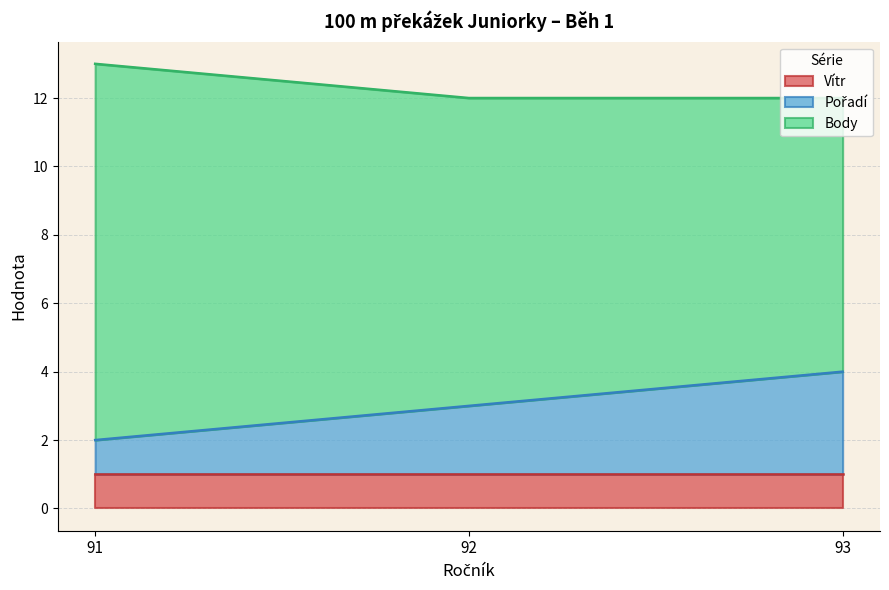

Which series has the largest total across all categories?

Body